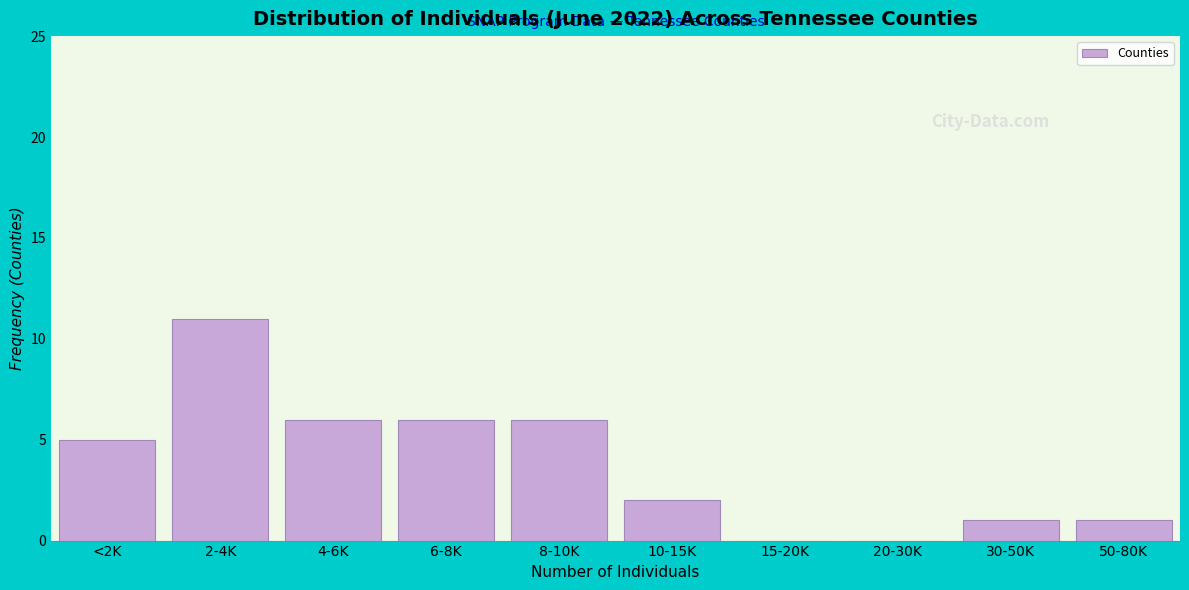

Reading left to right, what are all the values shown in this chart?

<2K=5	2-4K=11	4-6K=6	6-8K=6	8-10K=6	10-15K=2	15-20K=0	20-30K=0	30-50K=1	50-80K=1